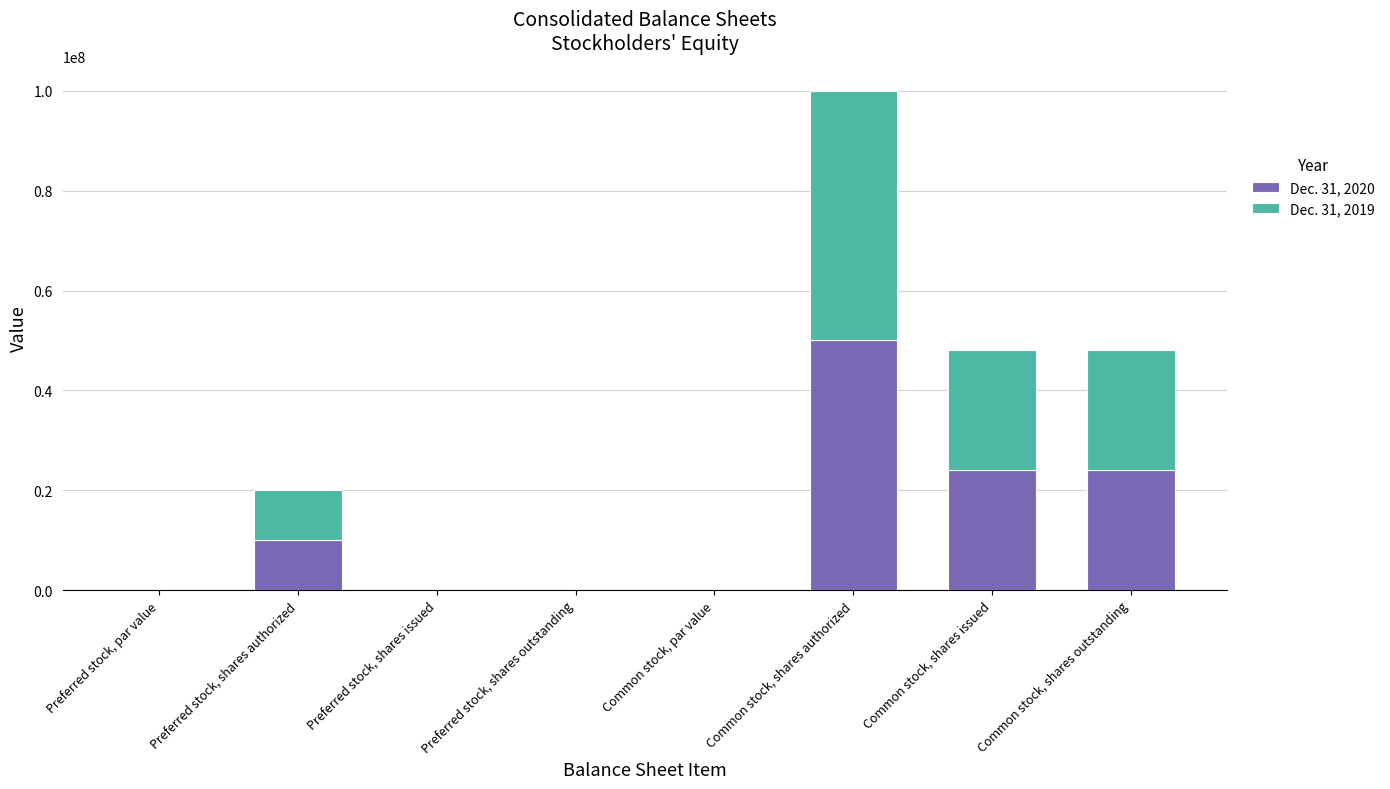

What is the sum of all Dec. 31, 2020 values?

108211758.0